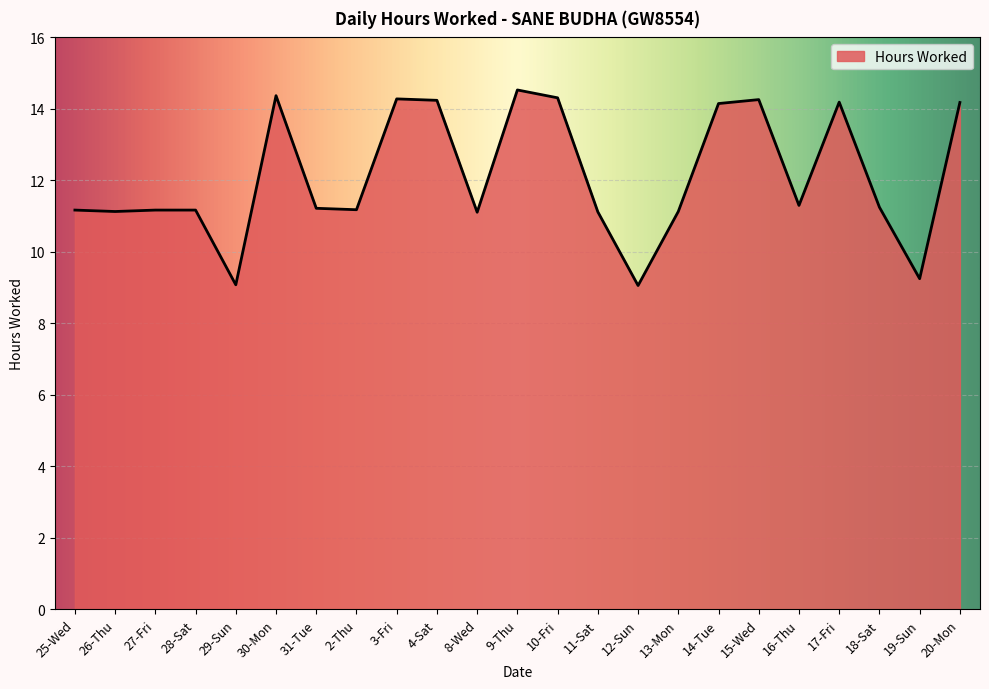

What position from the right is 10-Fri?

11